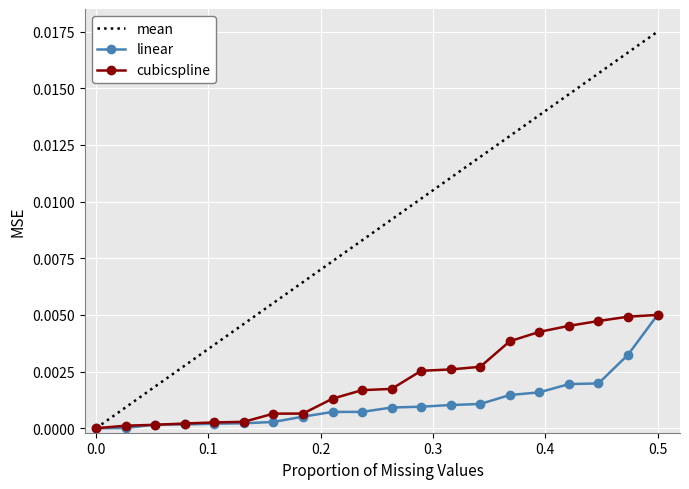

Which series has the largest total across all categories?

mean